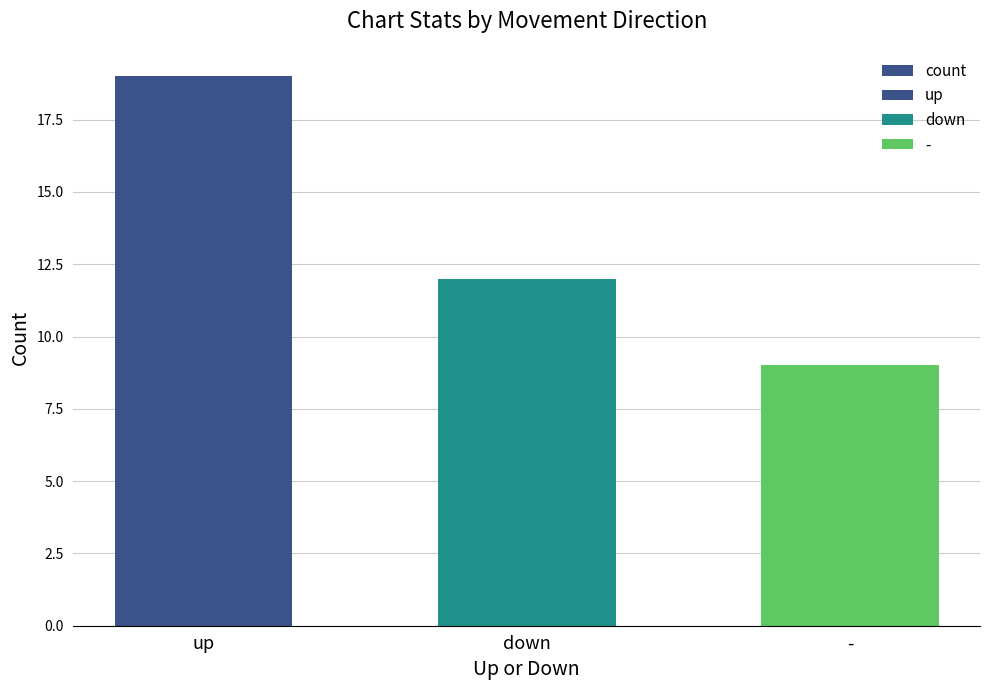

Reading right to left, what are all the values shown in this chart?

-=9	down=12	up=19